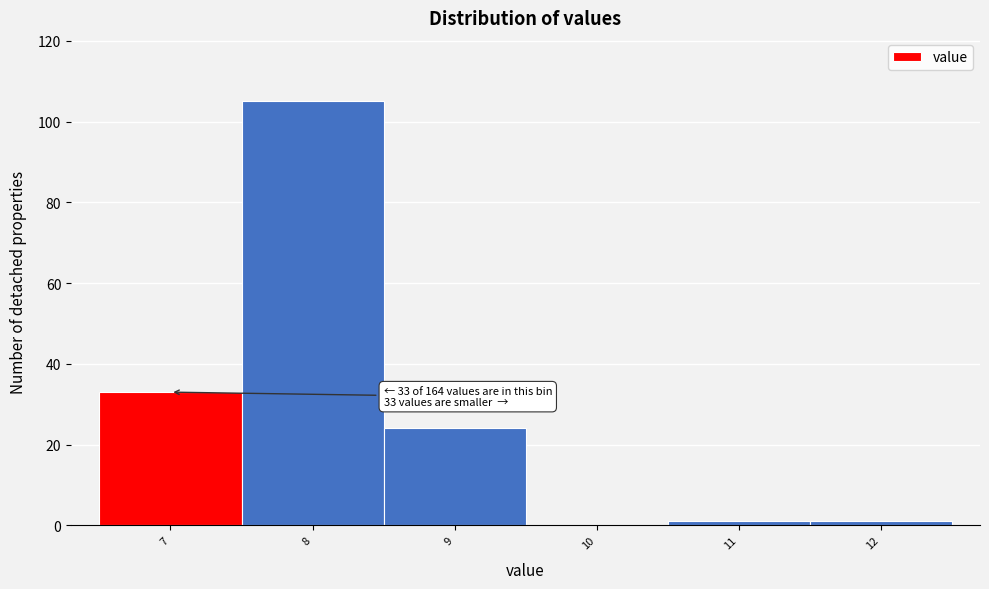

Reading left to right, list all the values displayed in this chart.

7=33	8=105	9=24	10=0	11=1	12=1